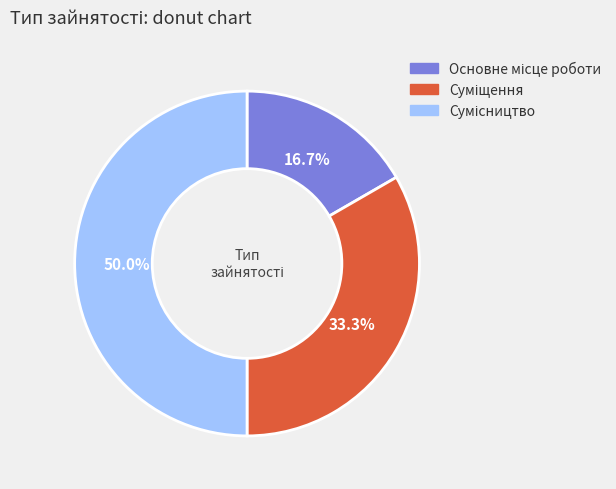

Count the number of slices in the pie.

3